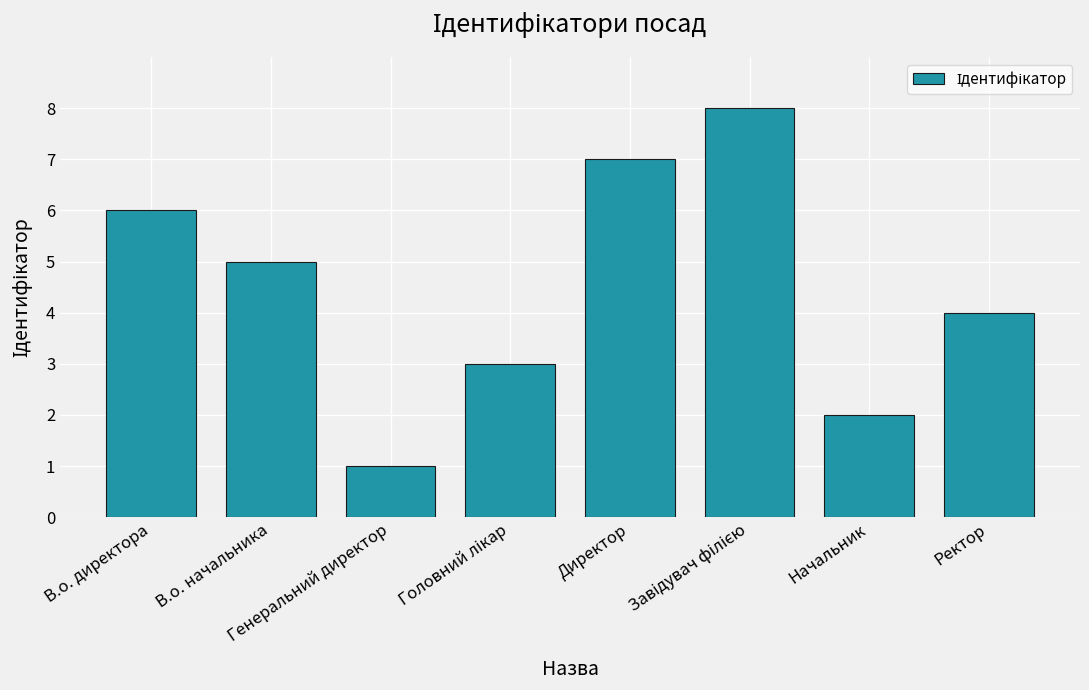

What is the sum of all values?

36